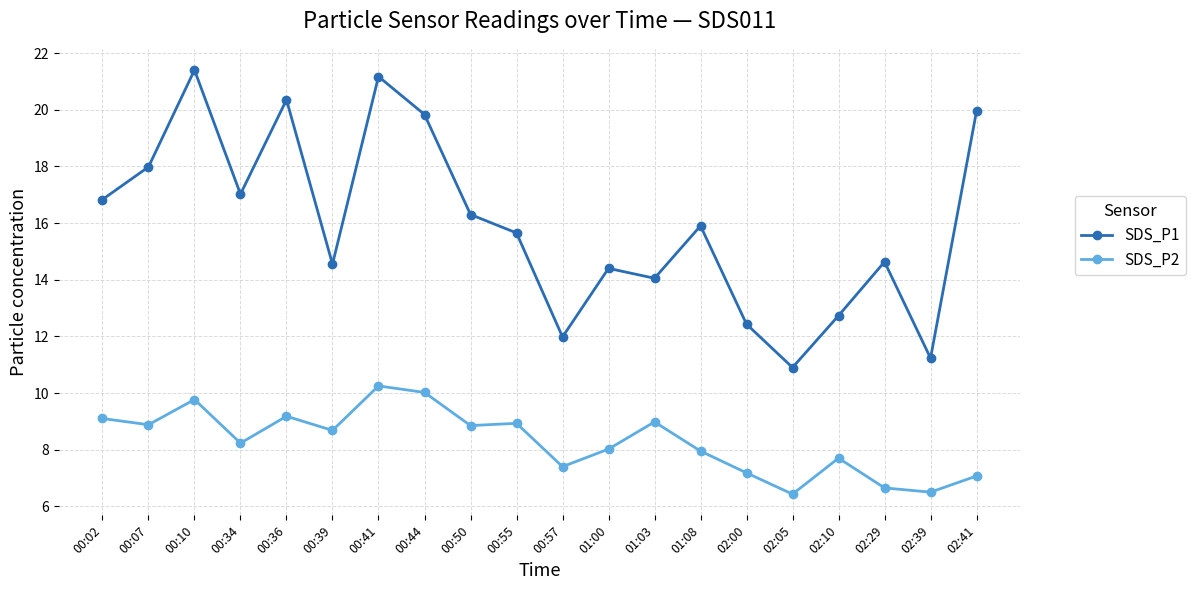

At 00:34, list the series in order from largest to smallest.

SDS_P1, SDS_P2